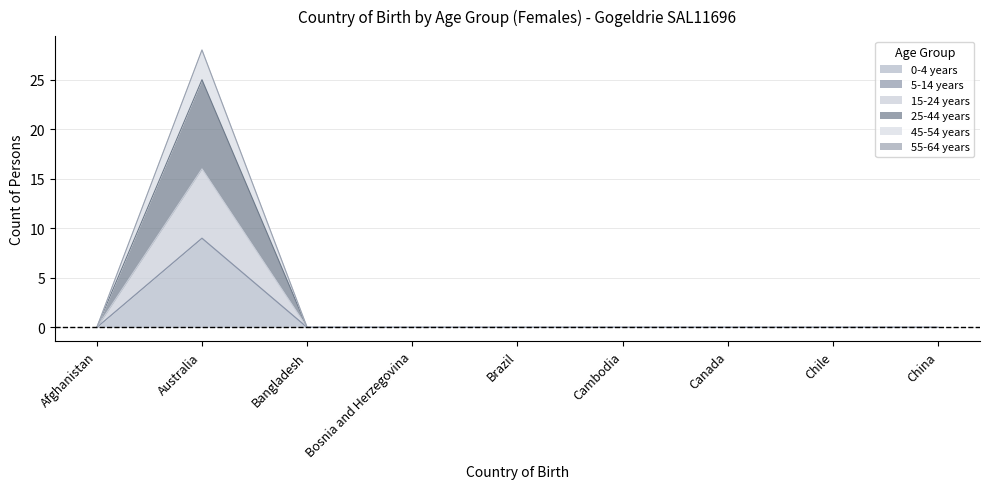

What is the sum of all 45-54 years values?

25